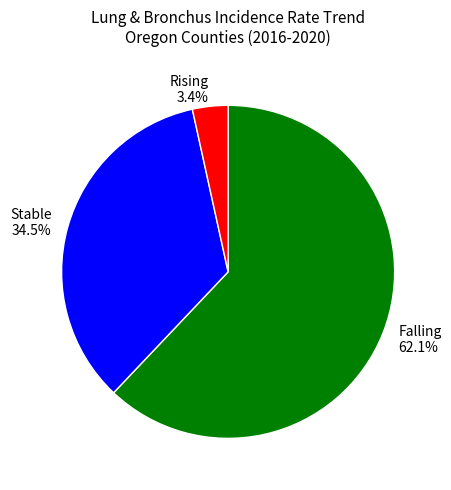

What is the largest slice in the pie chart?

Falling 62.1%